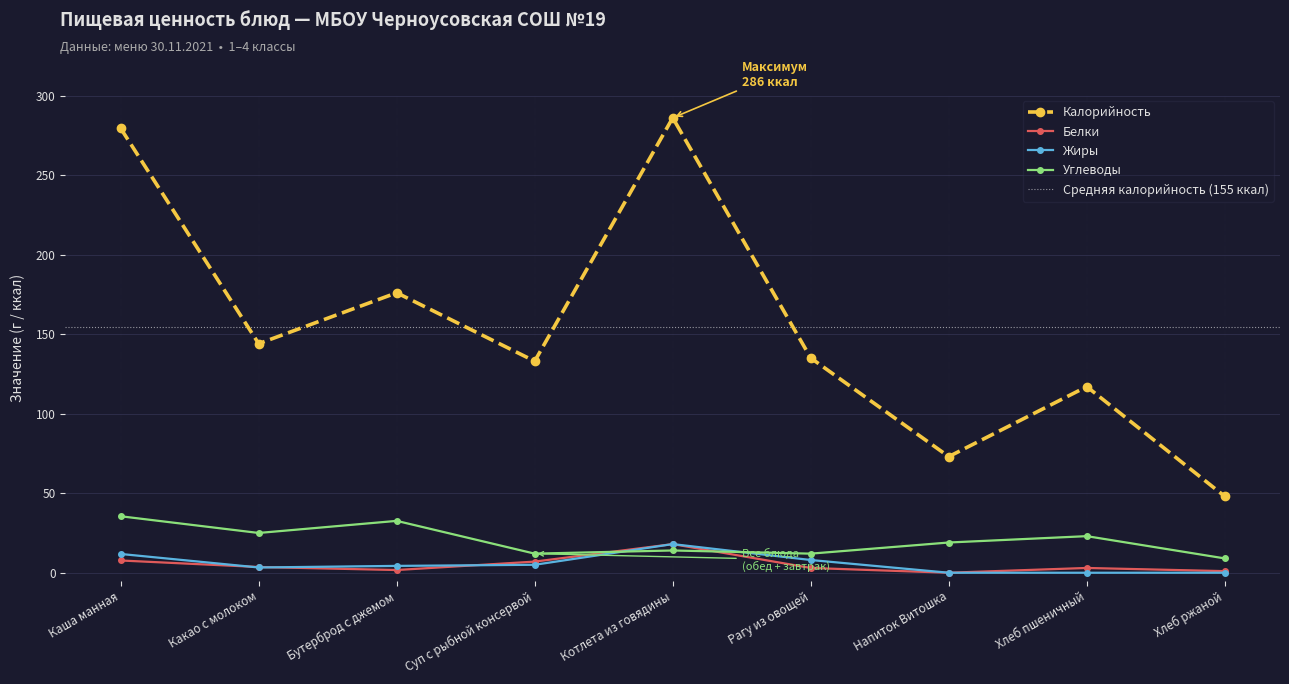

Is this an area chart (filled region under the line)?

No